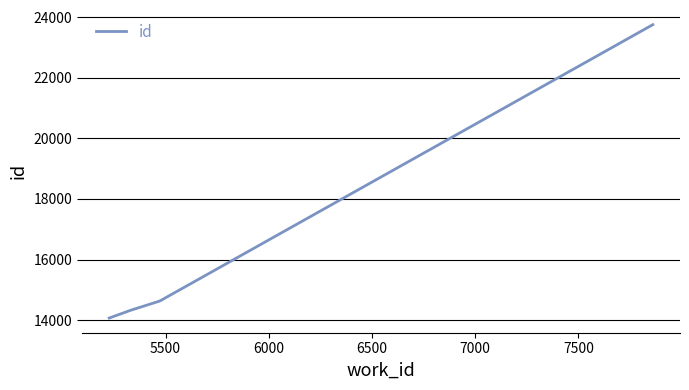

Reading right to left, list all the values displayed in this chart.

23751	14635	14634	14633	14324	14069